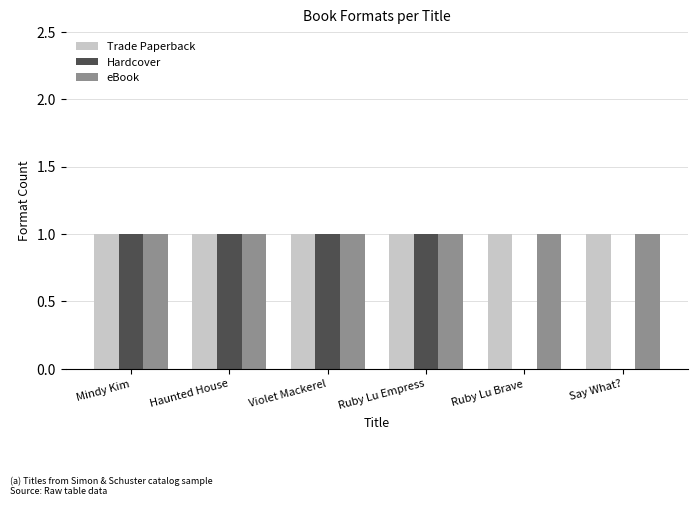

Reading left to right, transcribe all the data shown in this chart.

Trade Paperback: 1	1	1	1	1	1
Hardcover: 1	1	1	1	0	0
eBook: 1	1	1	1	1	1